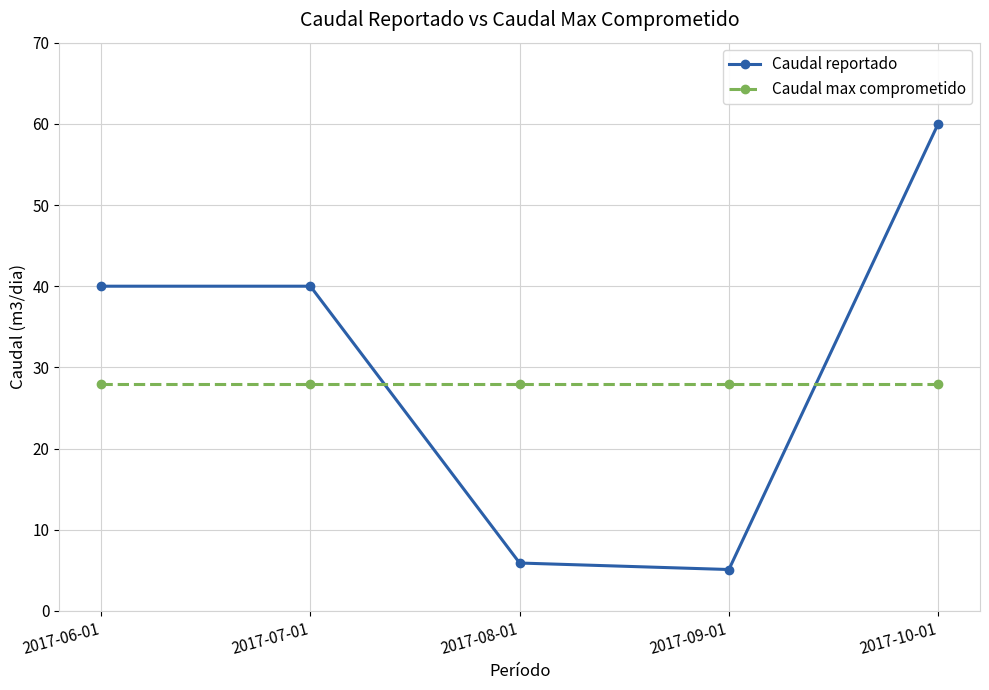

What is the greatest value displayed?

60.0